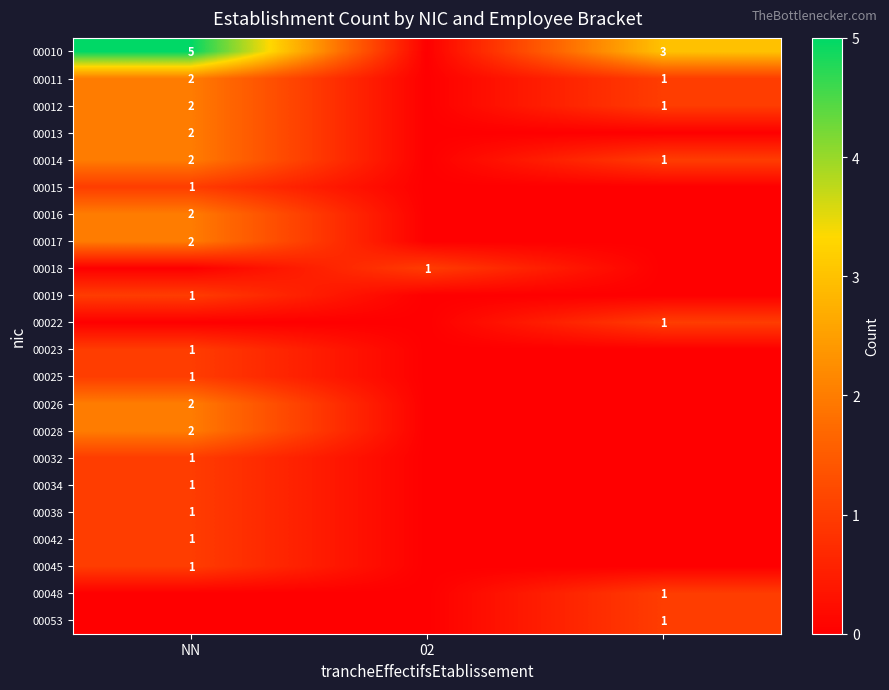

Is it true that 00017 equals 3 at NN?

False